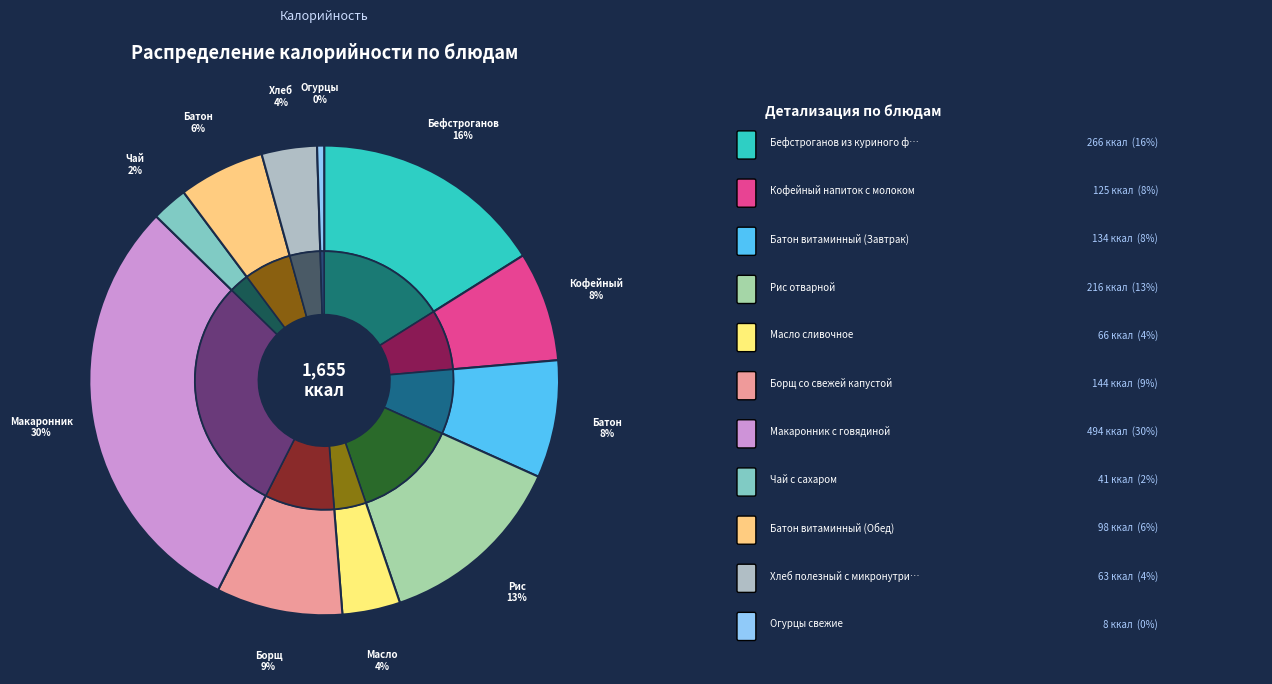

Rank the categories by value from highest to lowest.

Макаронник с говядиной, Бефстроганов из куриного филе, Рис отварной, Борщ со свежей капустой, Батон витаминный (Завтрак), Кофейный напиток с молоком, Батон витаминный (Обед), Масло сливочное, Хлеб полезный с микронутриентами, Чай с сахаром, Огурцы свежие